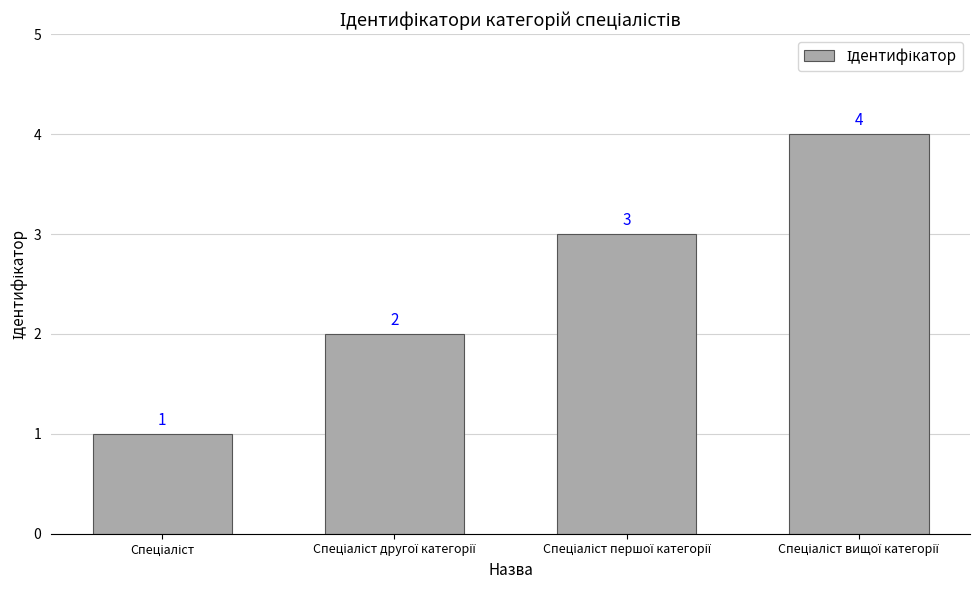

What is the maximum value shown in the chart?

4